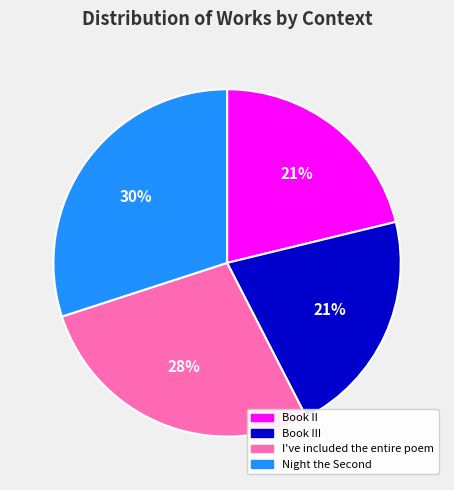

Combined, do Book II and Book III account for over 50%?

No